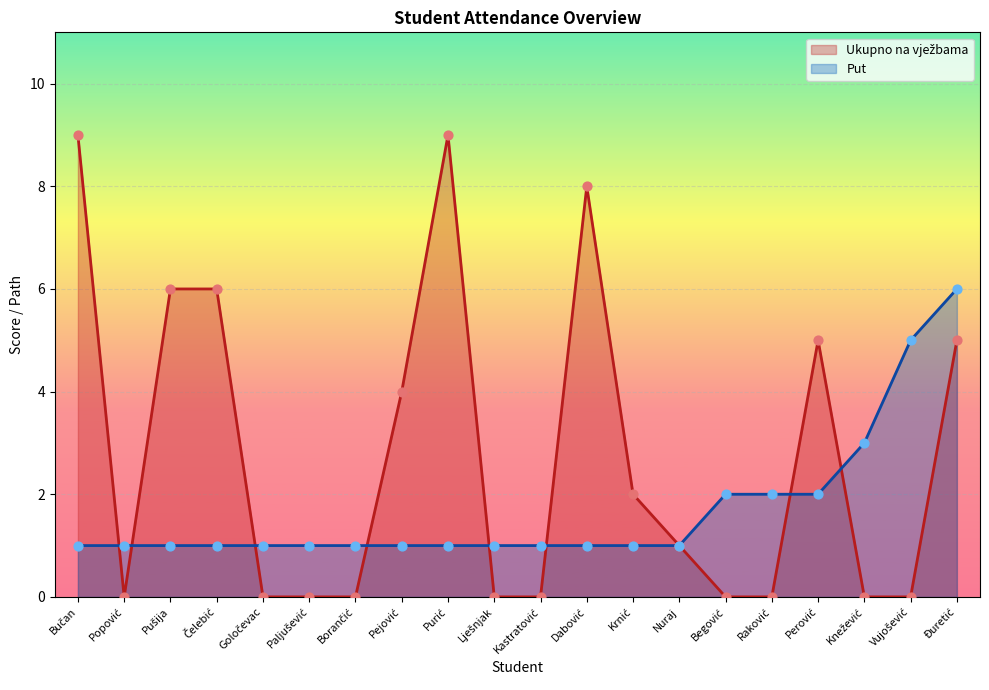

At which category is the sum across all series the highest?

Đuretić